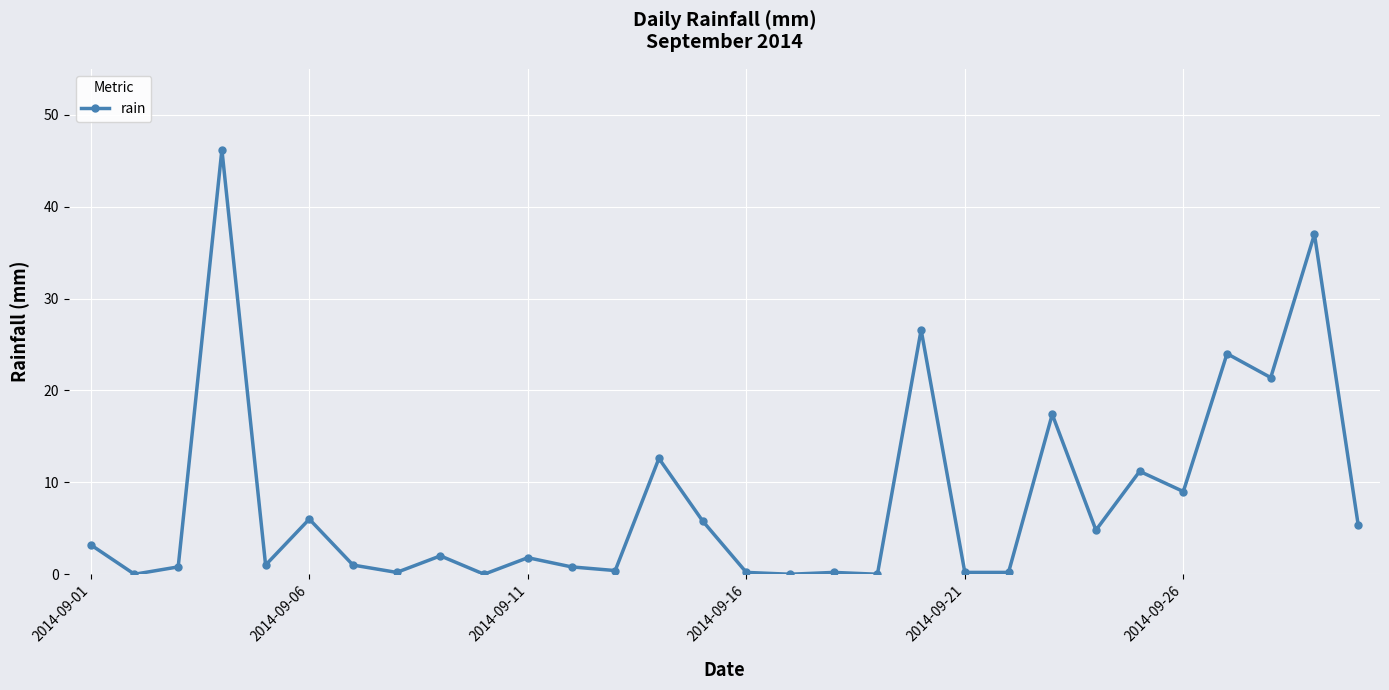

What is the difference between the maximum and minimum values?

46.2